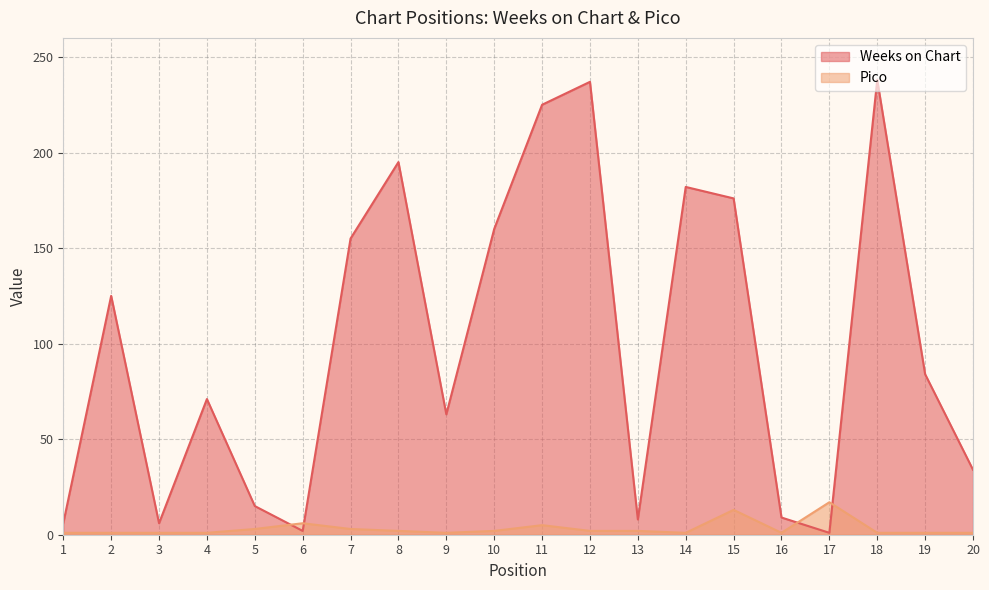

Reading right to left, list all the values displayed in this chart.

Weeks on Chart: 34	84	238	1	9	176	182	8	237	225	160	63	195	155	2	15	71	6	125	6
Pico: 1	1	1	17	1	13	1	2	2	5	2	1	2	3	6	3	1	1	1	1